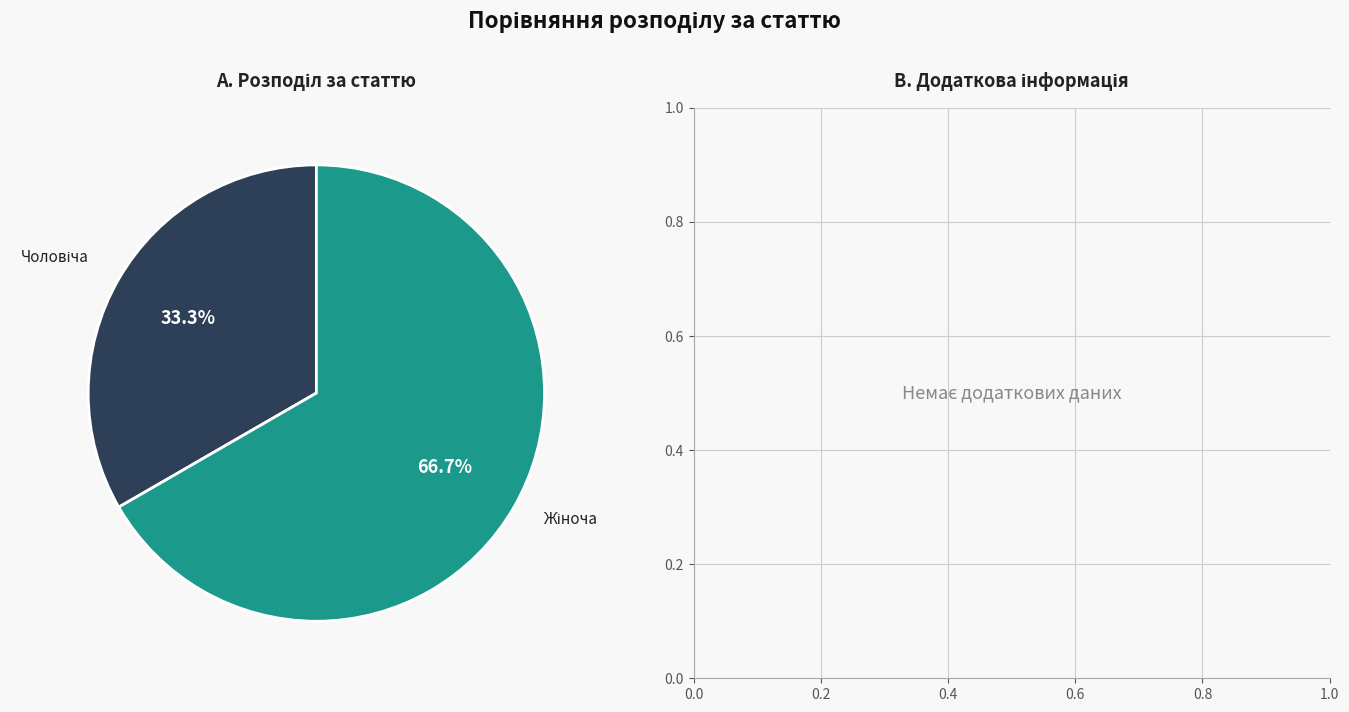

Is there any slice that represents more than half of the pie?

Yes